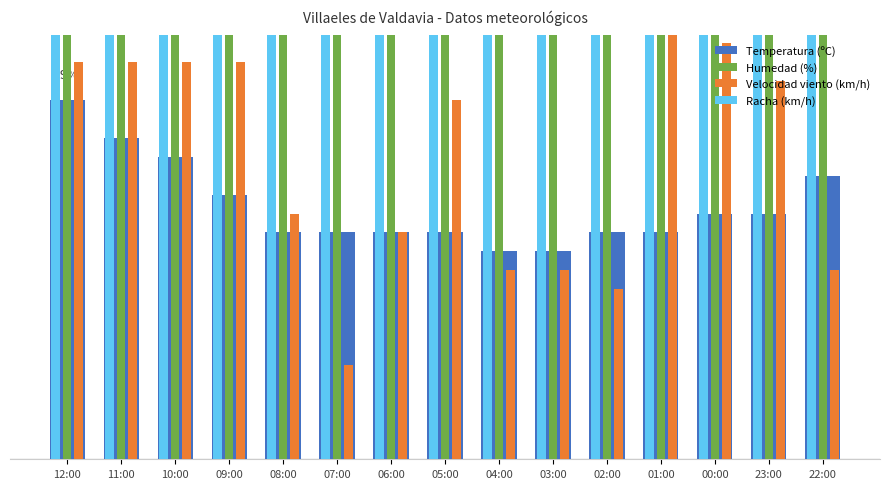

Where is Velocidad viento (km/h) nearest to the value 15?

08:00